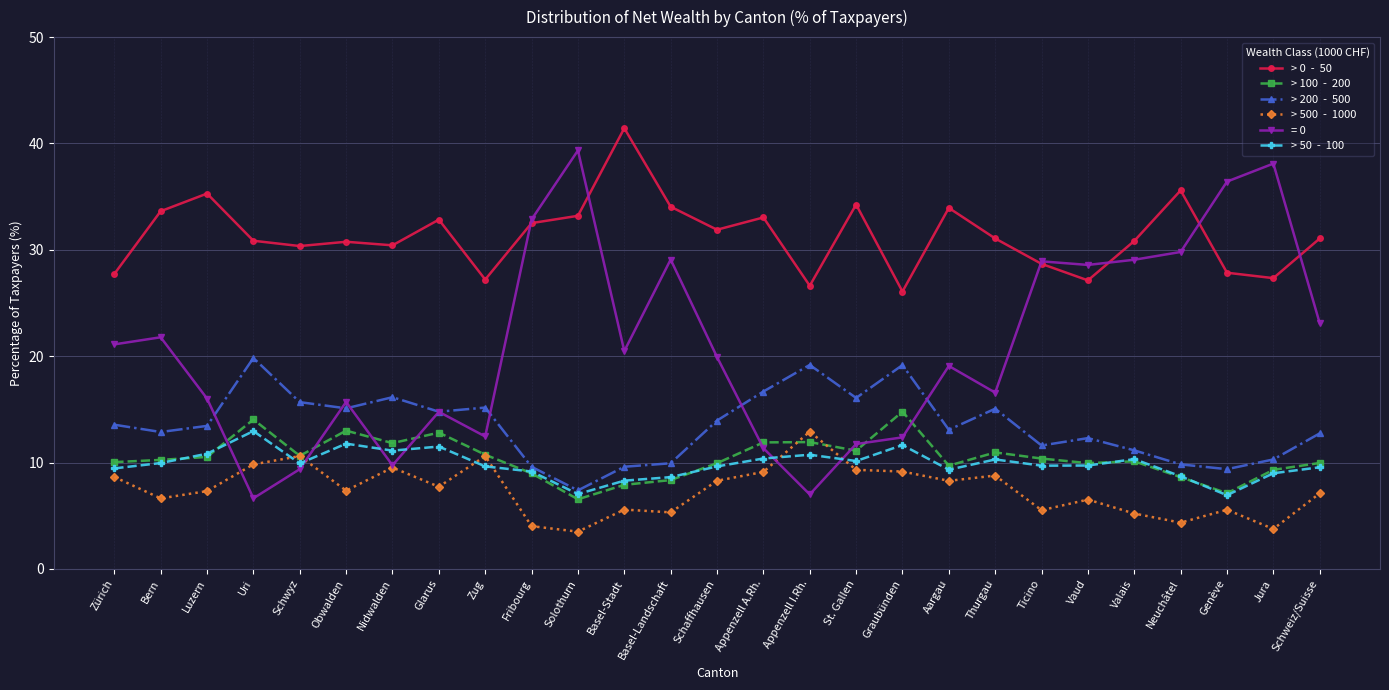

What is the label of the 4th point from the right?

Neuchâtel